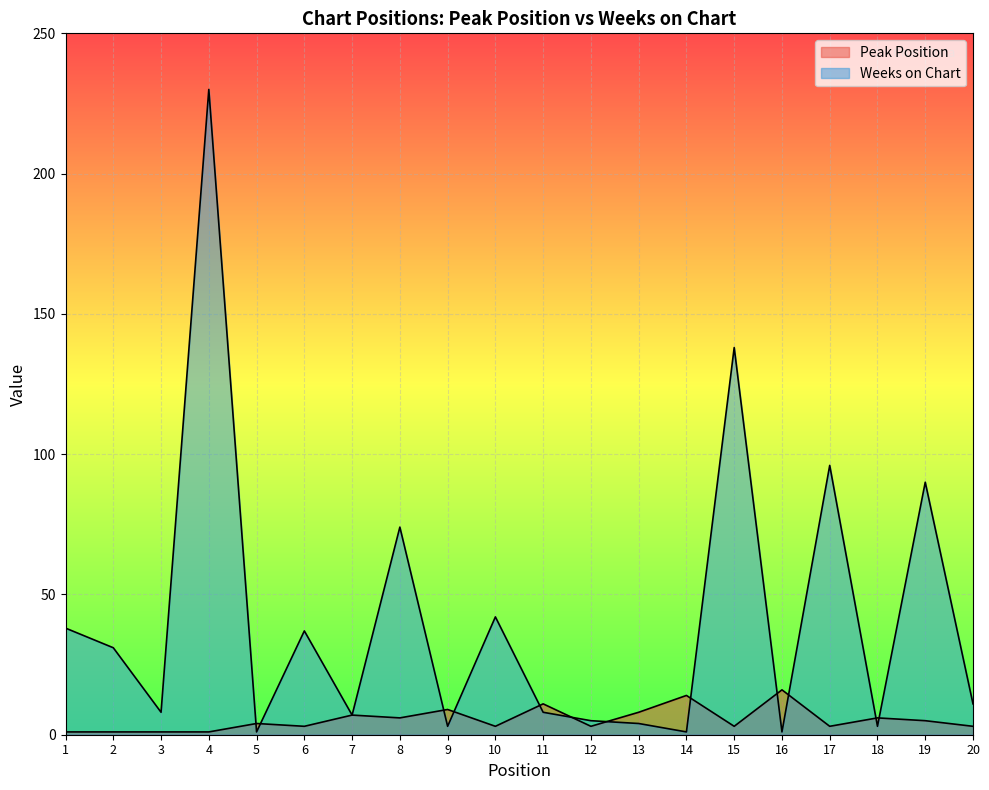

How many interior local valleys does the Peak Position series have?

6